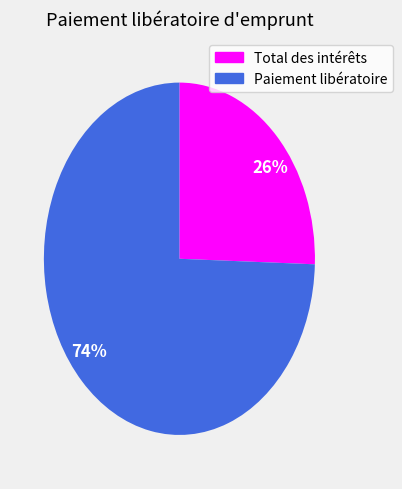

True or false: 74% accounts for 74% of the total.

True